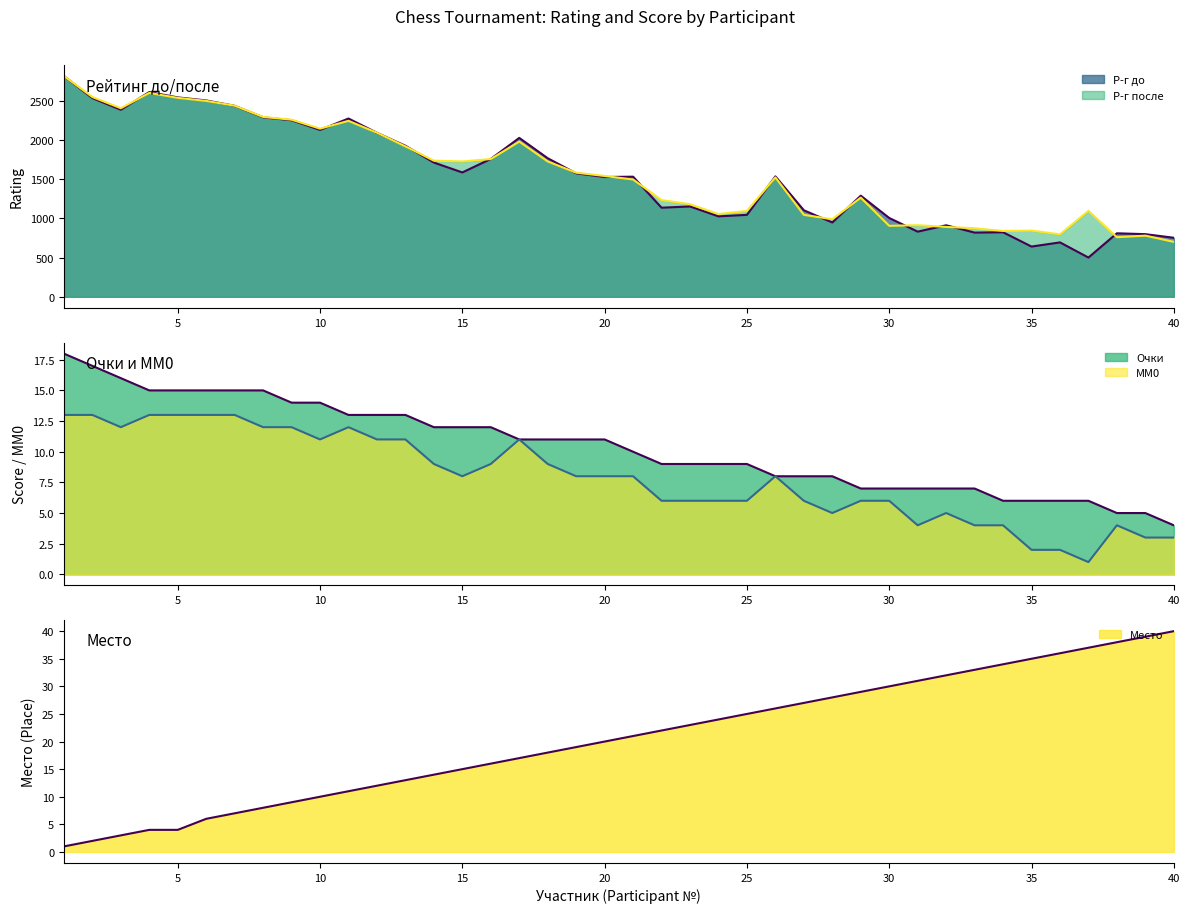

At which category is the sum across all series the highest?

1